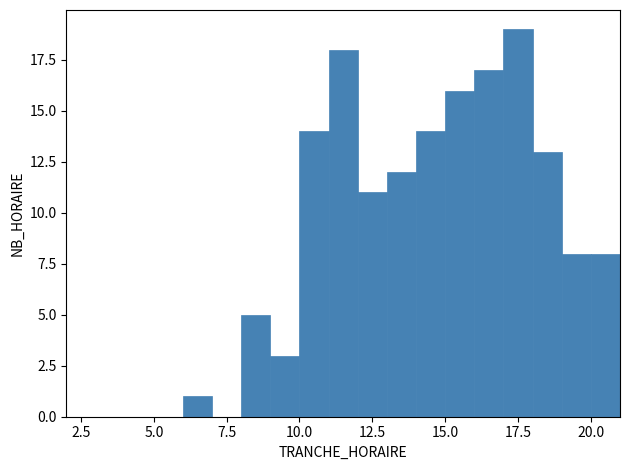

Read against the x-axis, roughly where is the centre of the tallest bar?

17.5